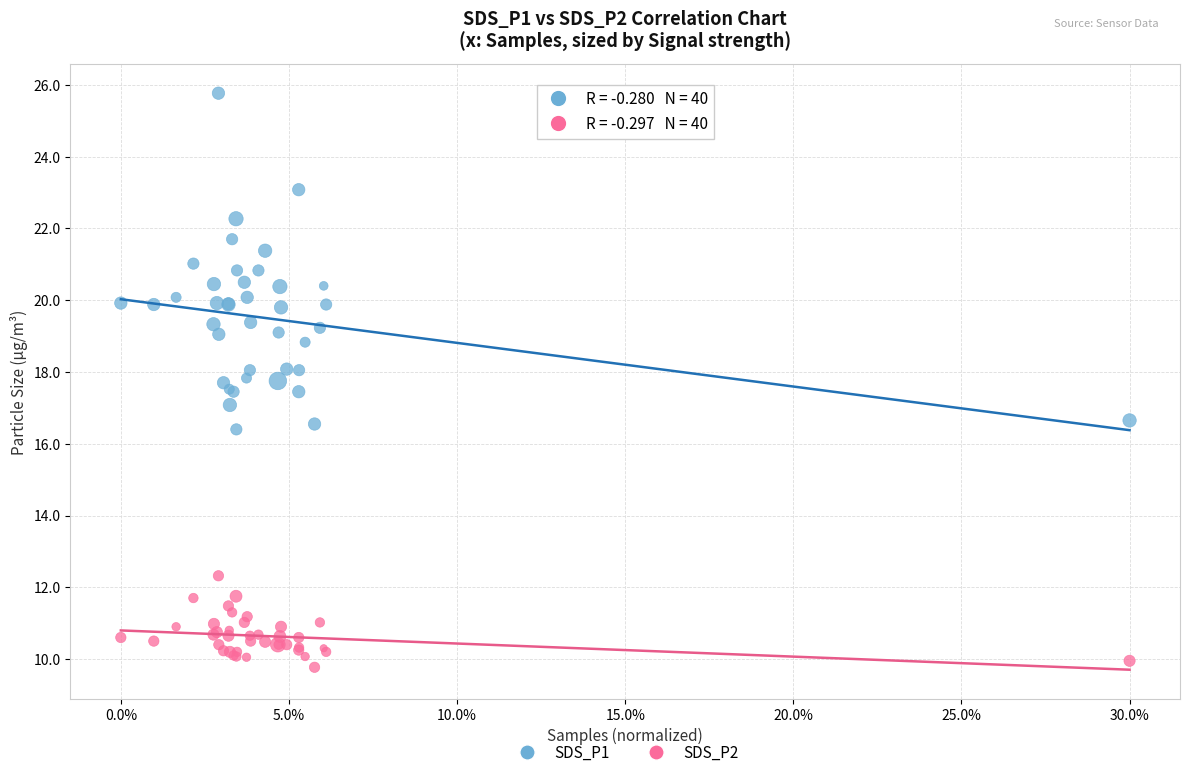

What is the X range (max minus min) for the scatter plot?

0.3